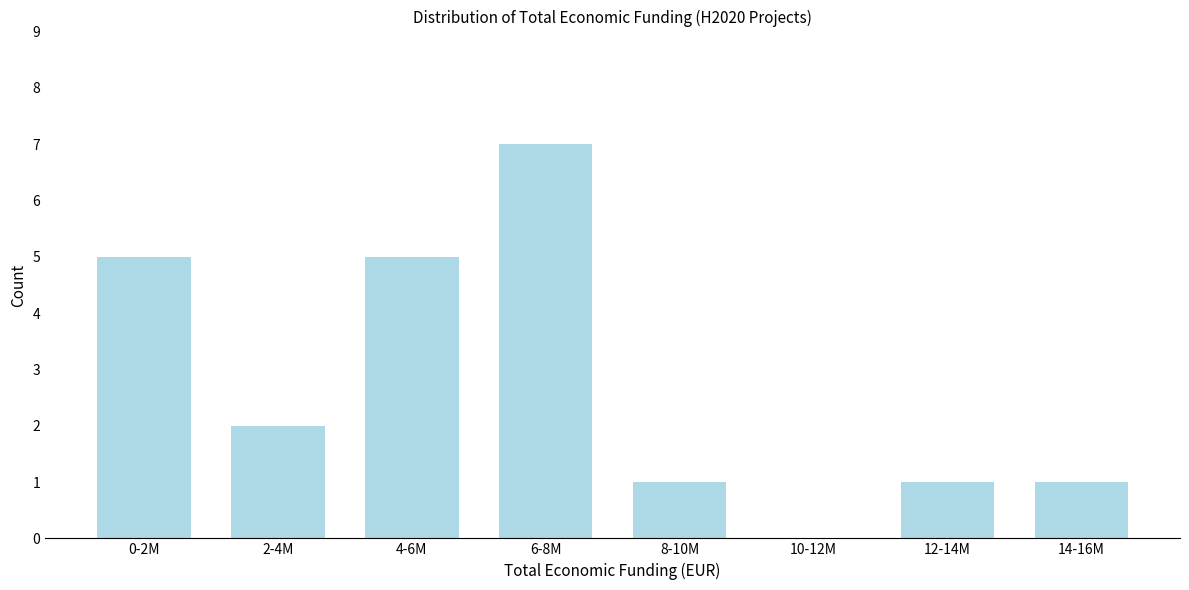

Reading left to right, transcribe all the data shown in this chart.

0-2M=5	2-4M=2	4-6M=5	6-8M=7	8-10M=1	10-12M=0	12-14M=1	14-16M=1